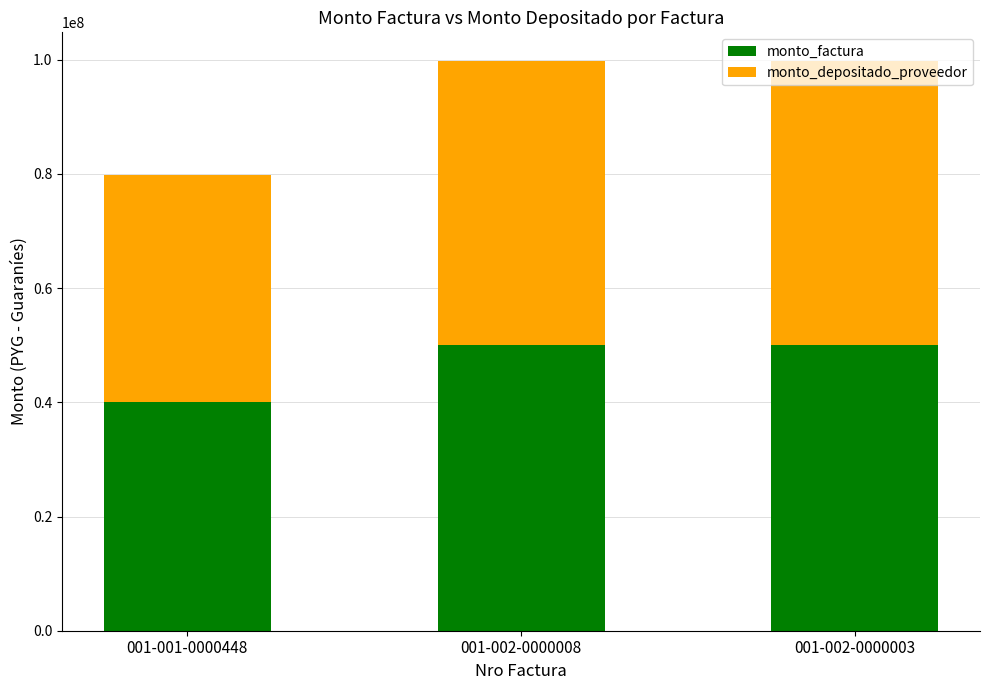

What is the lowest value of the monto_factura series?

40000000